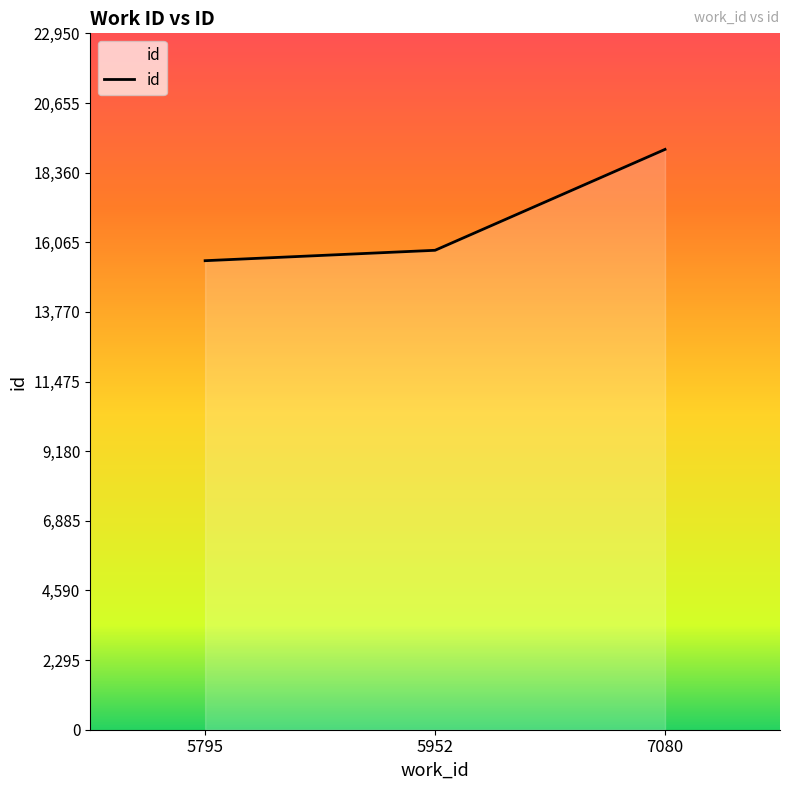

Reading left to right, list all the values displayed in this chart.

5795=15457	5952=15800	7080=19125